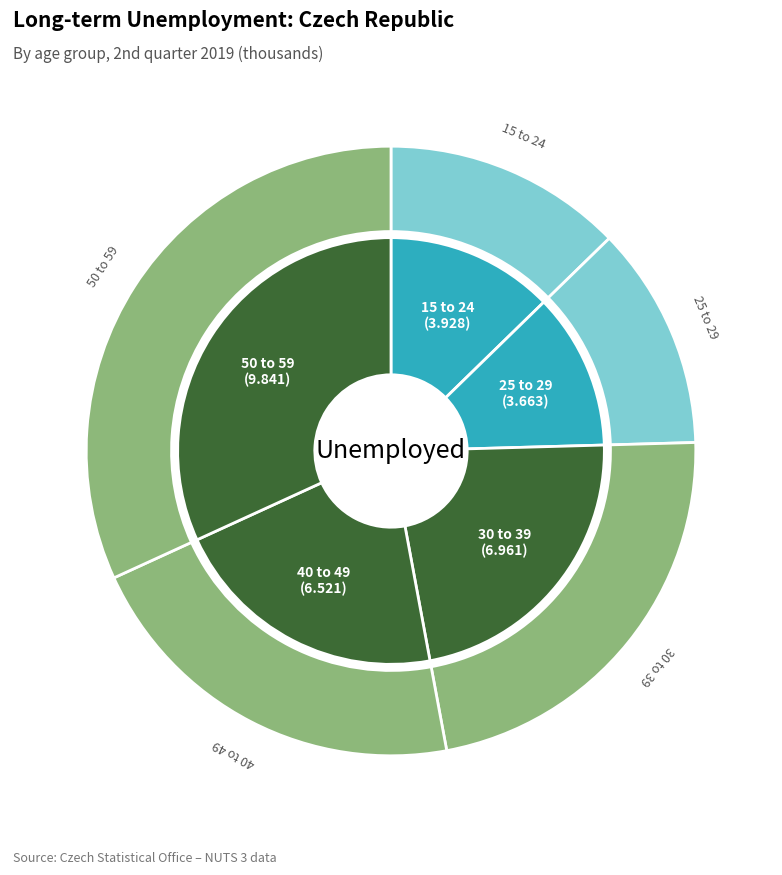

To the nearest percent, what is the combined percentage of 15 to 24 and 30 to 39?

35%